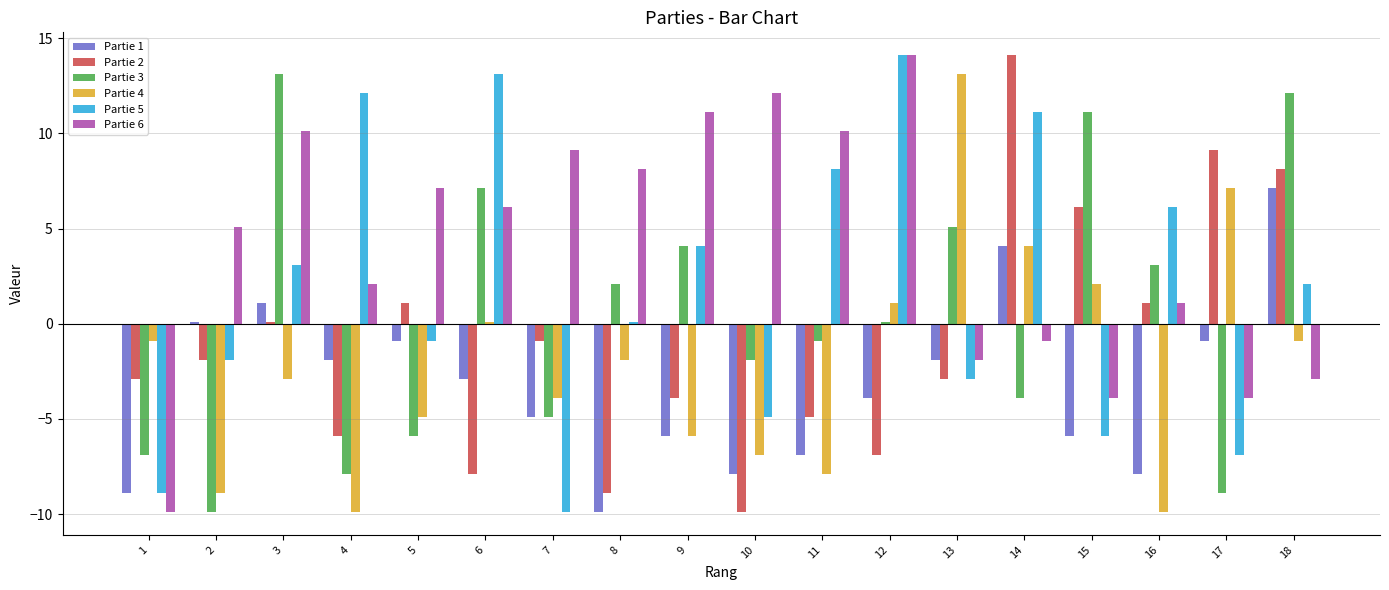

How many negative values does the Partie 5 series have?

8